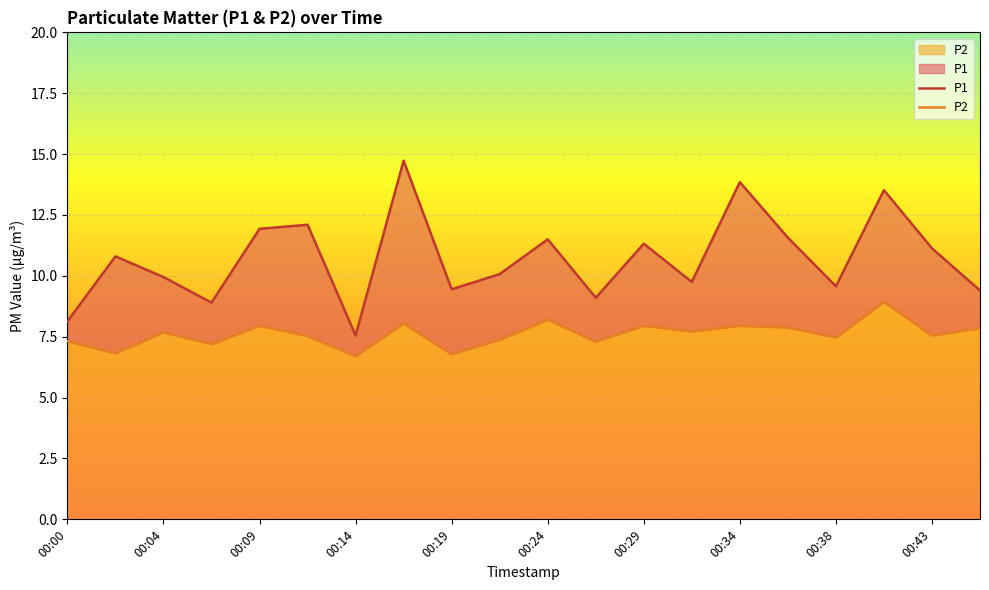

Reading right to left, extract all data points from this chart.

P1: 00:46=9.4	00:43=11.1	00:41=13.5	00:38=9.6	00:36=11.6	00:34=13.8	00:31=9.8	00:29=11.3	00:26=9.1	00:24=11.5	00:21=10.1	00:19=9.4	00:17=14.7	00:14=7.5	00:12=12.1	00:09=11.9	00:07=8.9	00:04=9.9	00:02=10.8	00:00=8.1
P2: 00:46=7.8	00:43=7.5	00:41=8.9	00:38=7.5	00:36=7.9	00:34=8.0	00:31=7.7	00:29=8.0	00:26=7.3	00:24=8.2	00:21=7.4	00:19=6.8	00:17=8.1	00:14=6.7	00:12=7.5	00:09=8.0	00:07=7.2	00:04=7.7	00:02=6.8	00:00=7.3